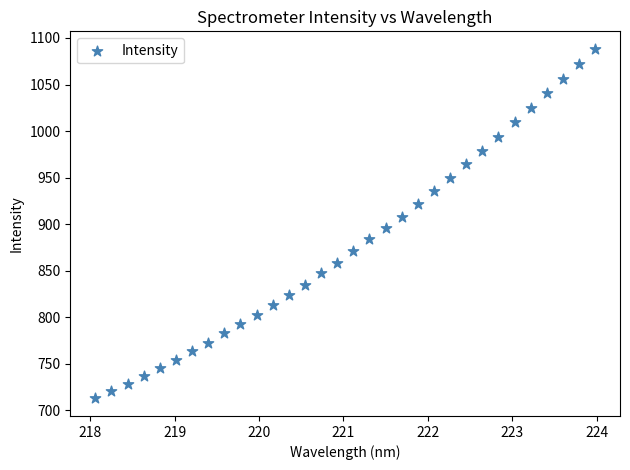

What is the range of Y values (max minus min)?

375.6